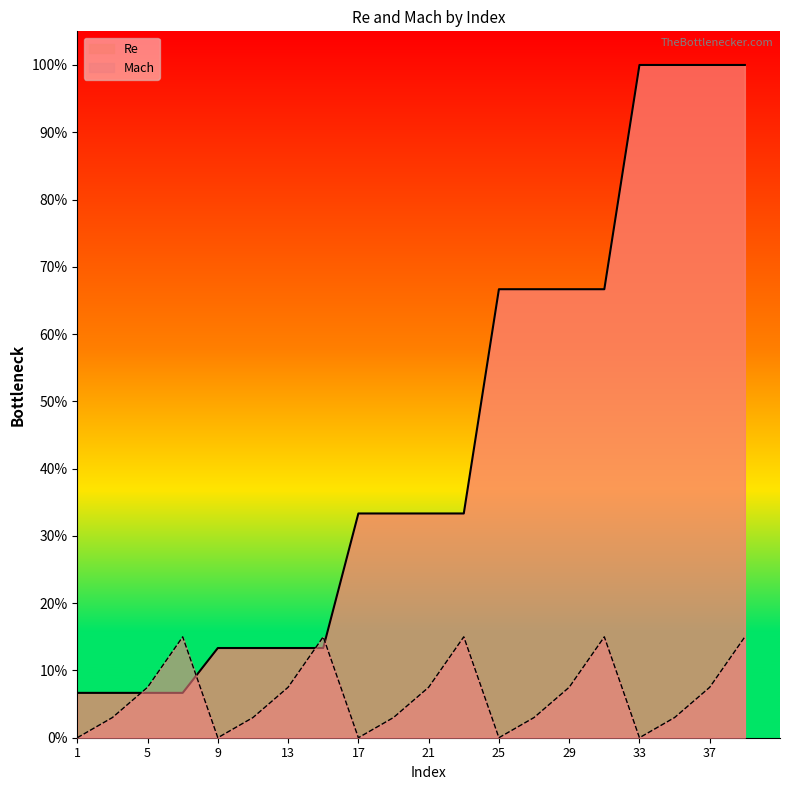

What is the value of the Re point at the 1st from the left?

0.1